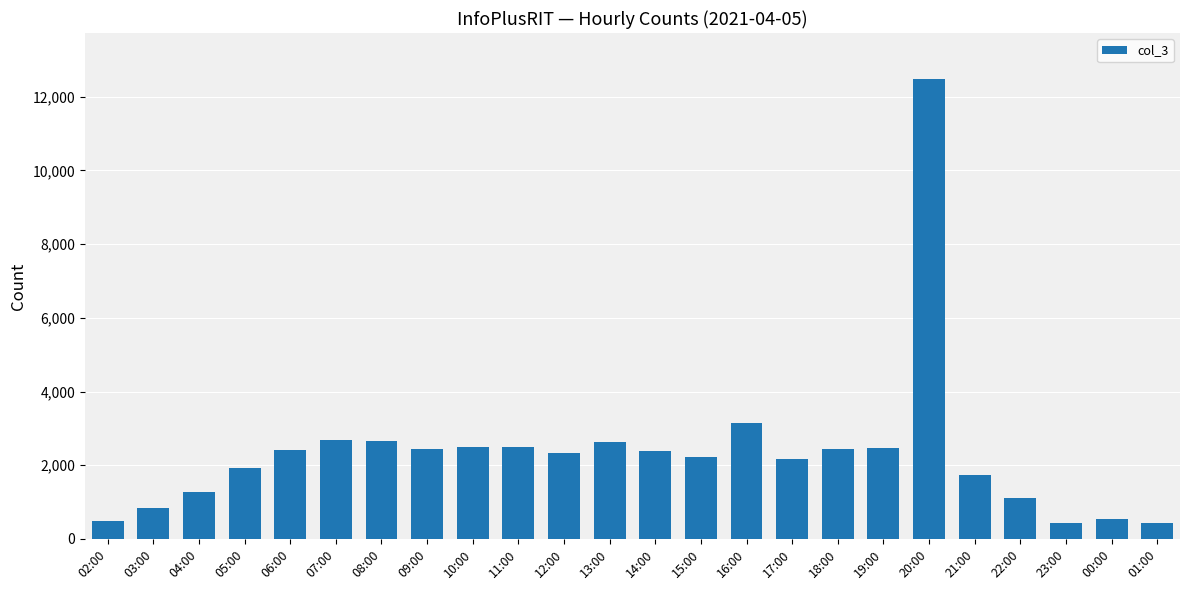

At which category does the chart reach its peak across all series?

20:00